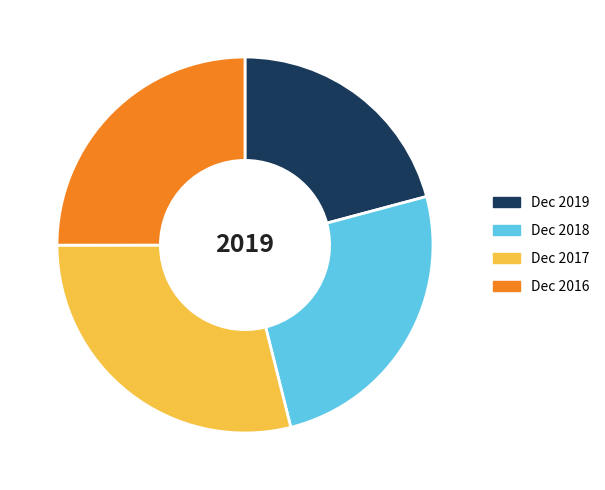

Is it true that Dec 2018 is 25% of the pie?

True